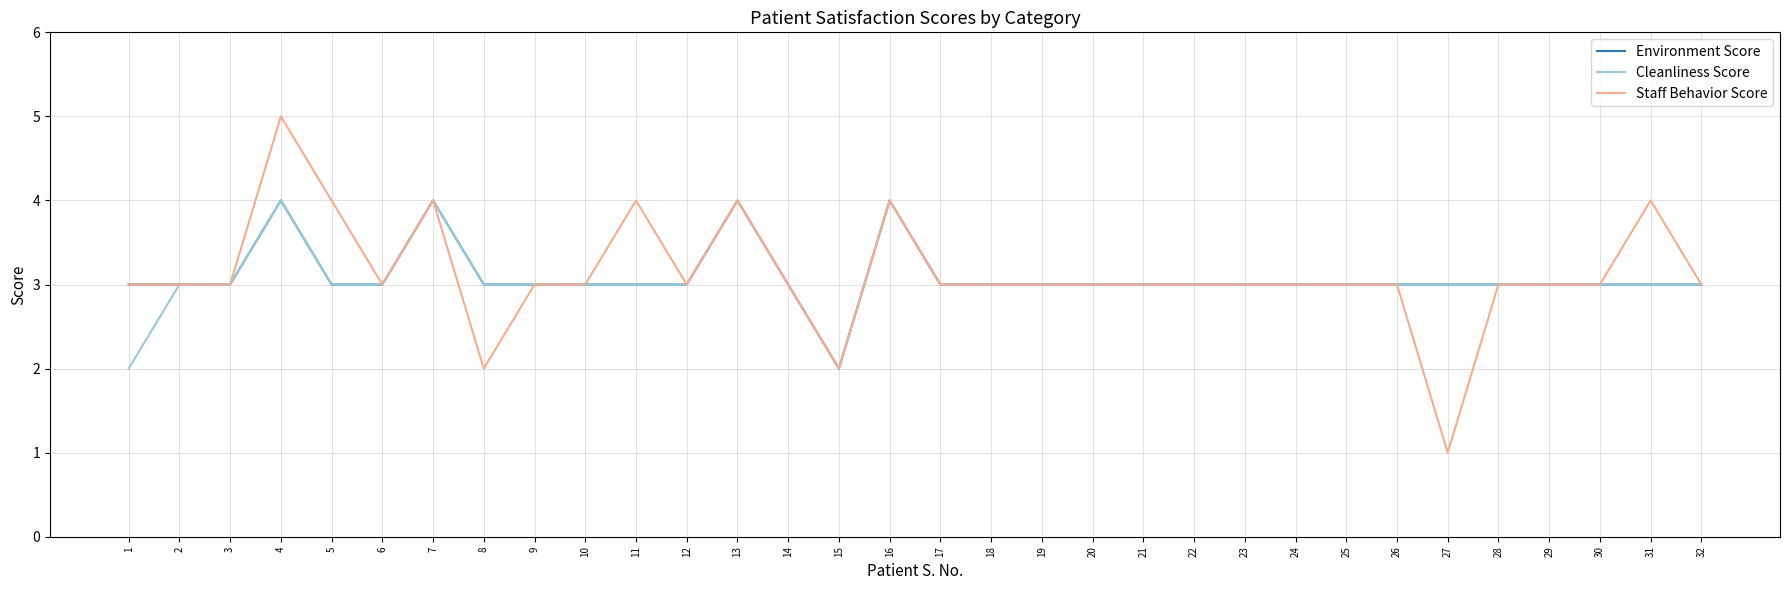

At which category is the sum across all series the highest?

4